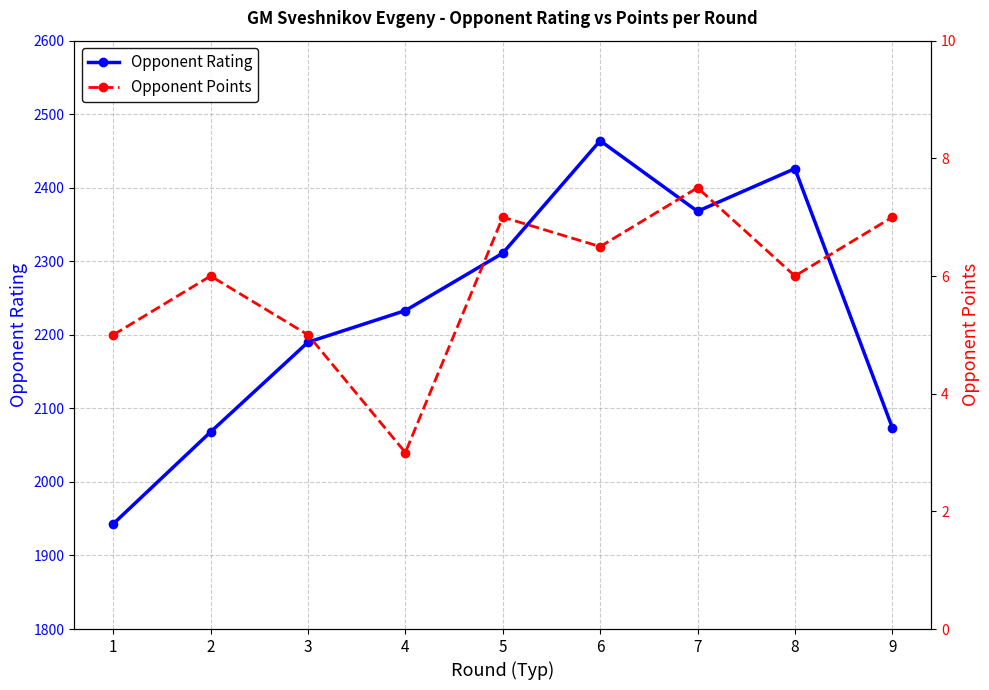

Between 5 and 9, which series saw the biggest shift?

Opponent Rating